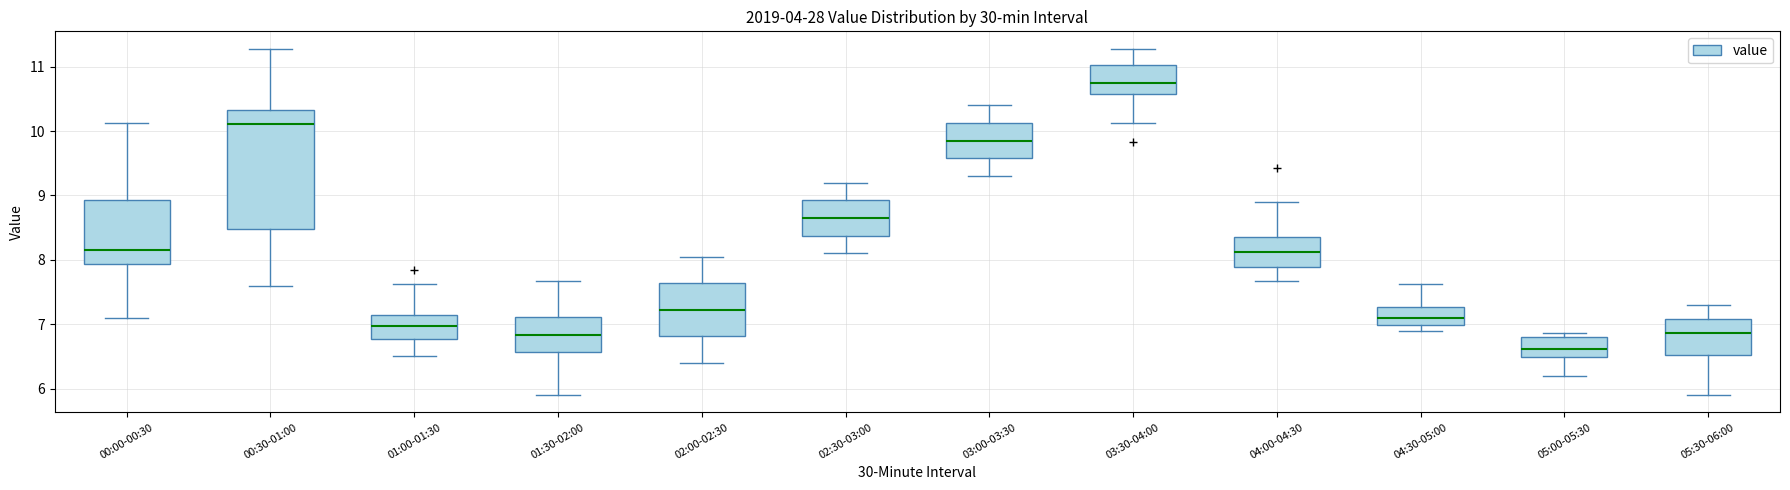

Comparing the boxes themselves (not the whiskers), which one is the tallest?

00:30-01:00